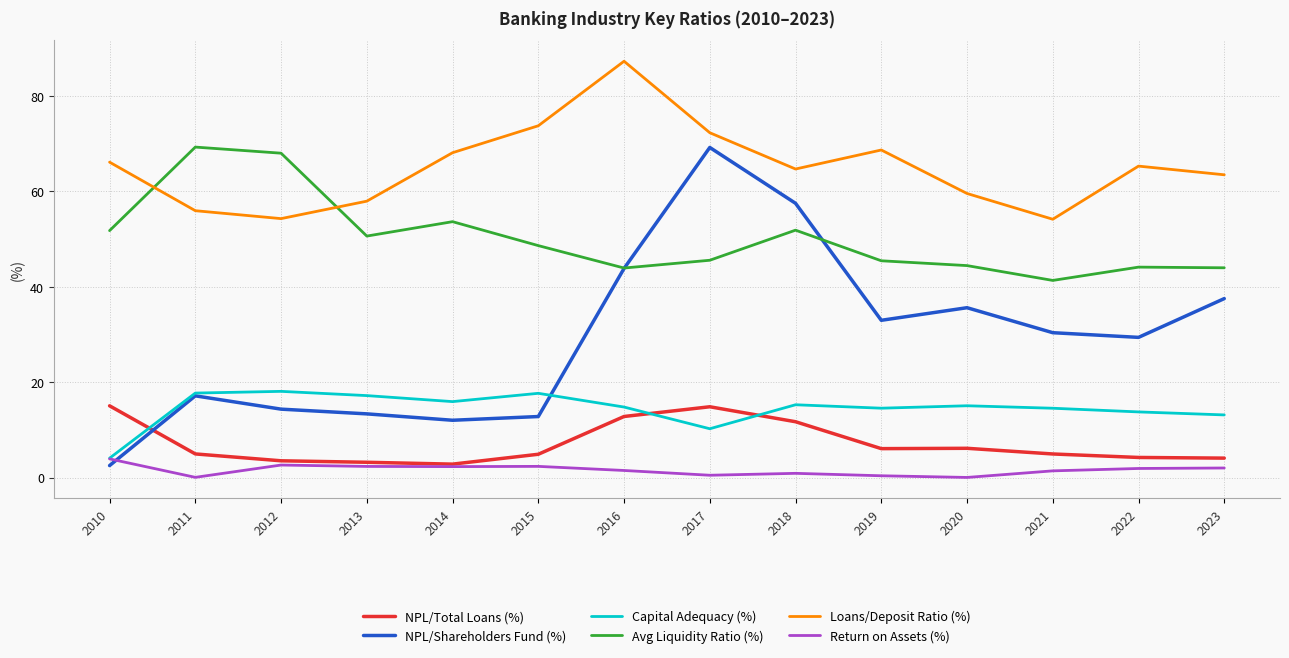

True or false: Return on Assets (%) has a value of 2.3 at 2015.

True